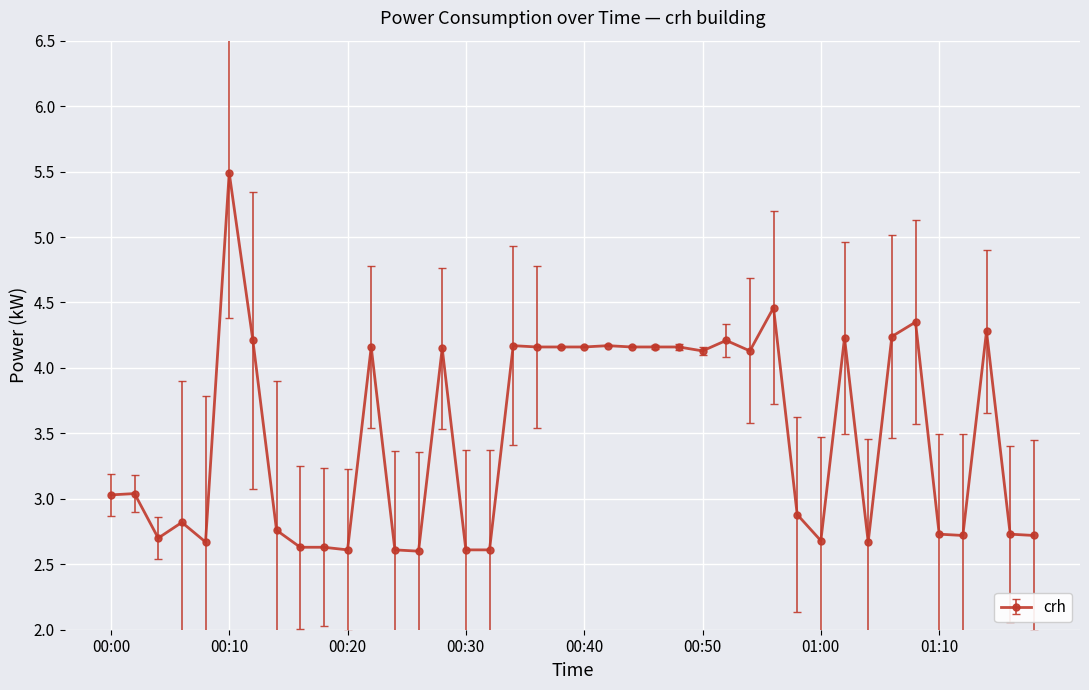

True or false: there are more than 0 points higher than both neighbors.

True